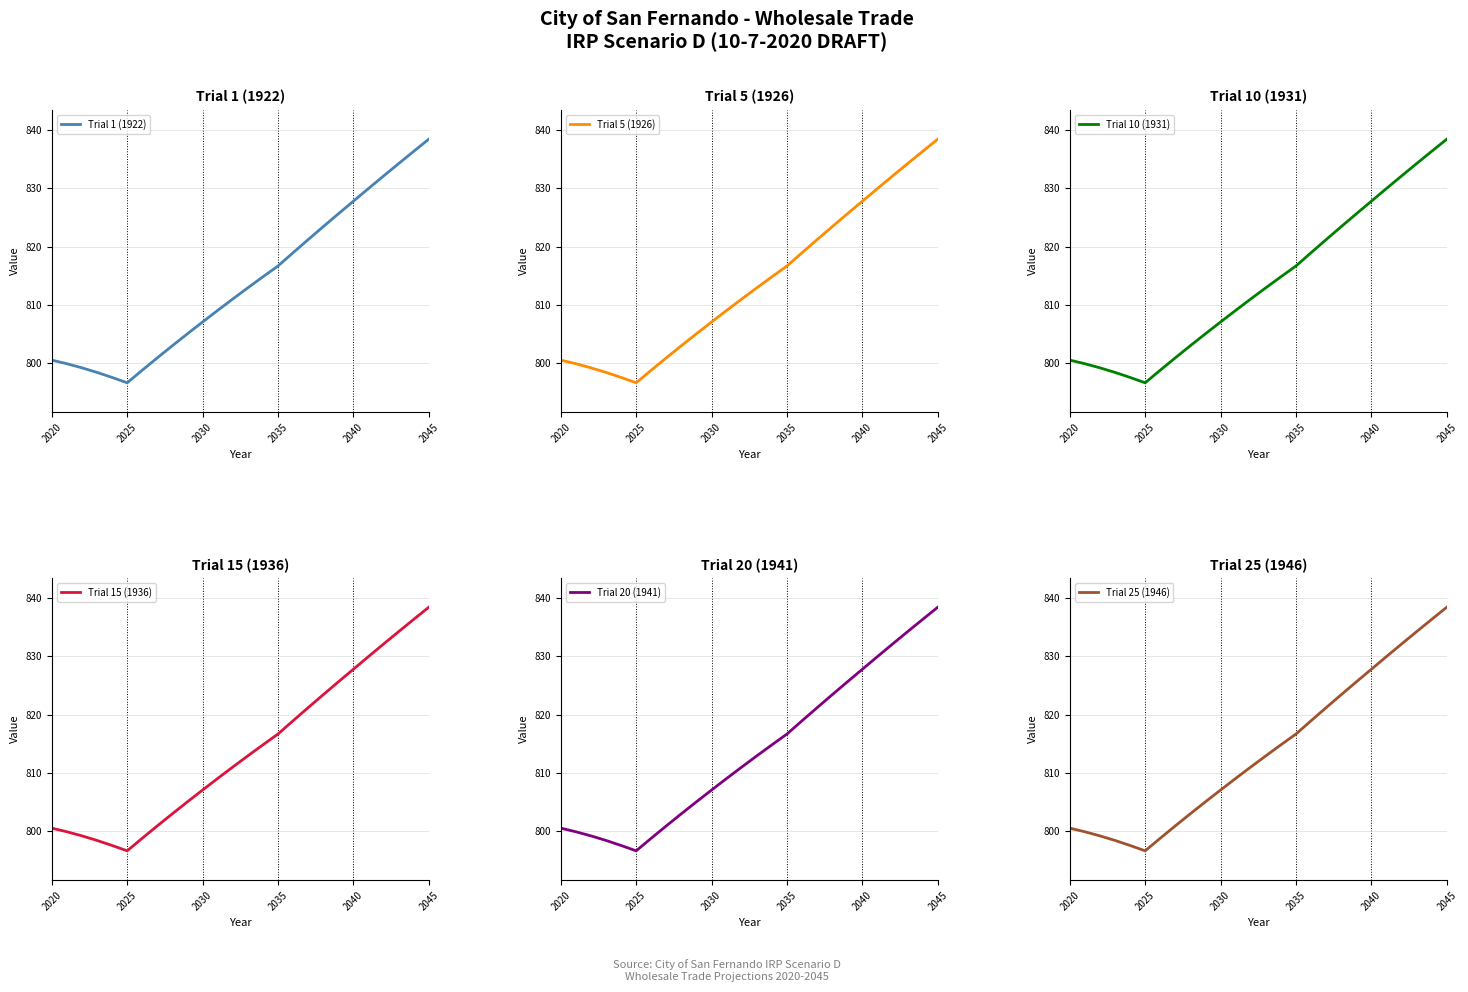

What is the lowest value of the Trial 5 (1926) series?

796.7